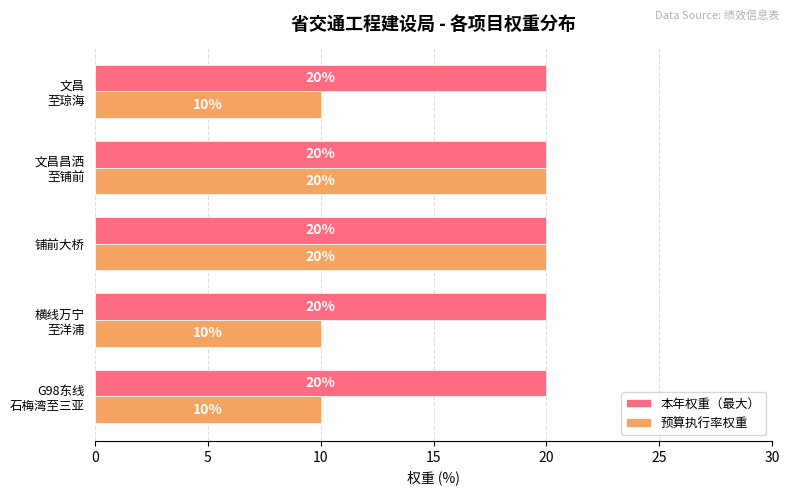

How many 预算执行率权重 values are between 10 and 20?

5